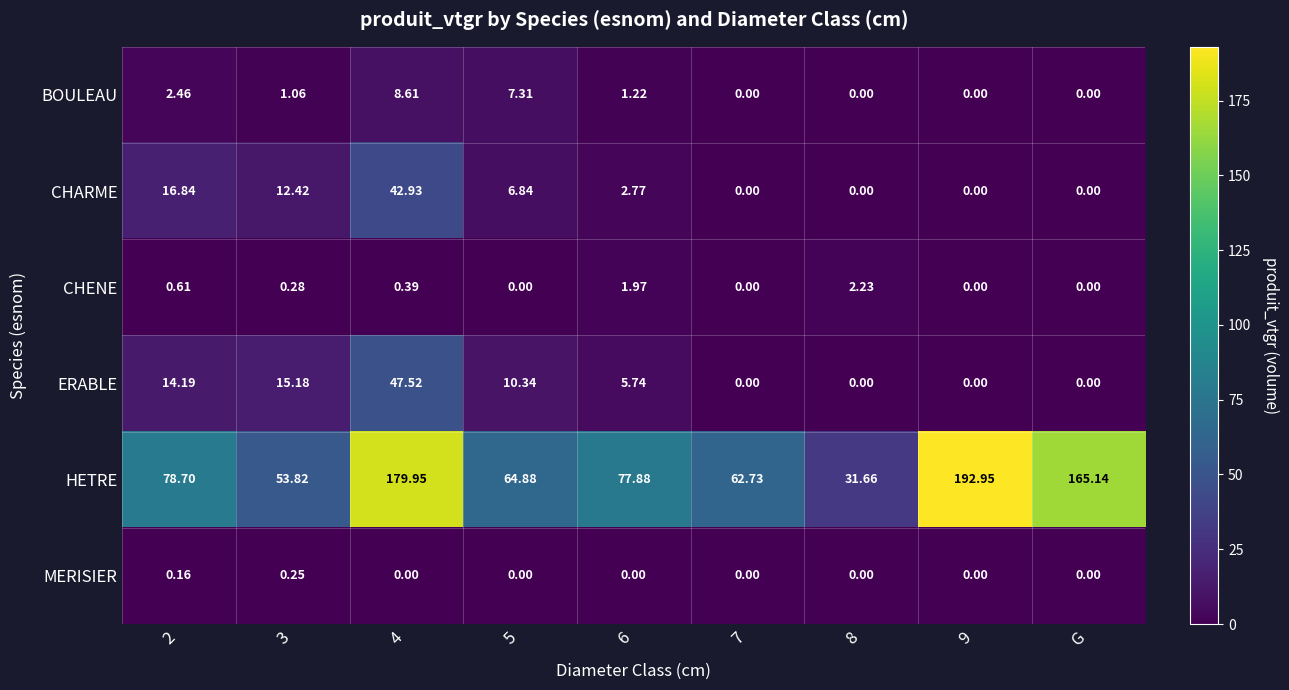

Between 8 and 9, which series saw the biggest shift?

HETRE